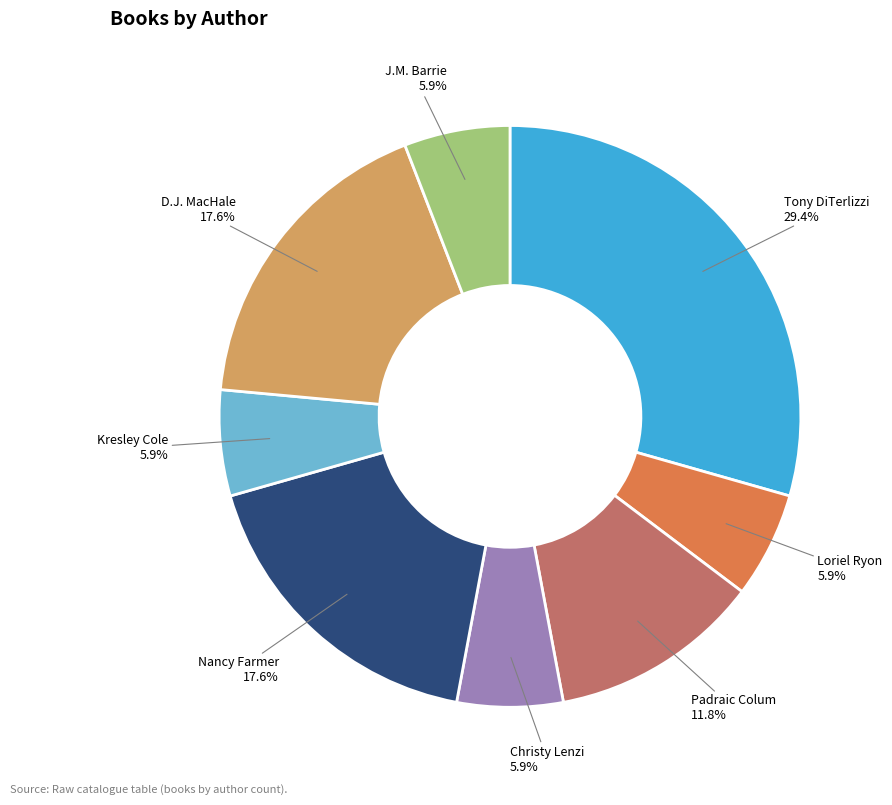

How many segments does this pie chart have?

8